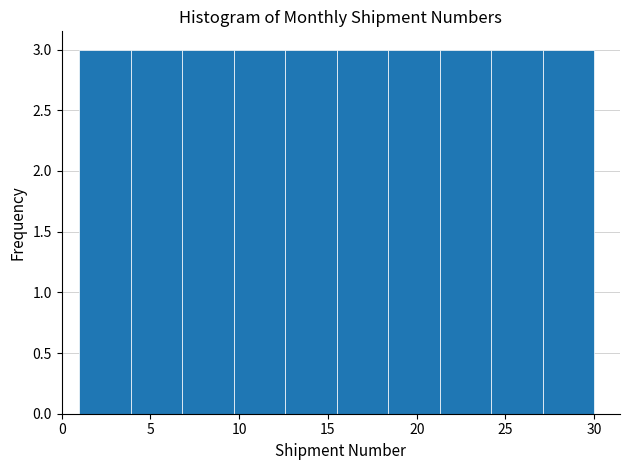

How tall is the bar that spans 9.7 to 12.6 on the x-axis? Neither the bar edges nor the heights are printed on the chart, so give them approximately, as read against the axes.

3